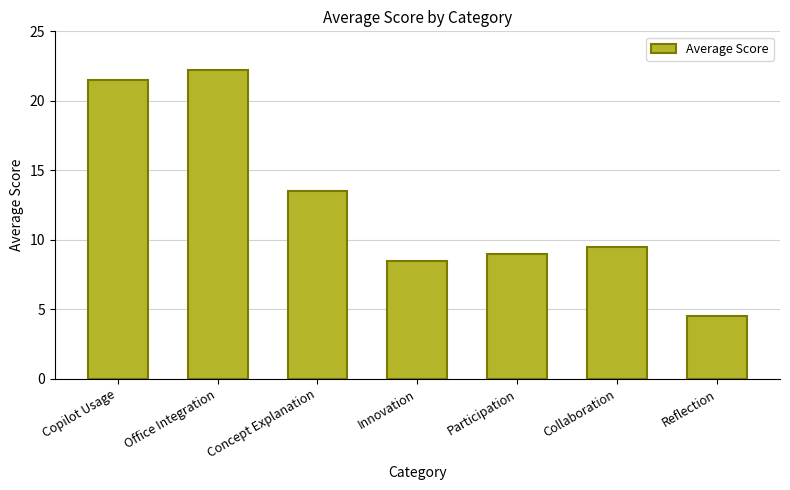

What is the smallest value displayed?

4.5